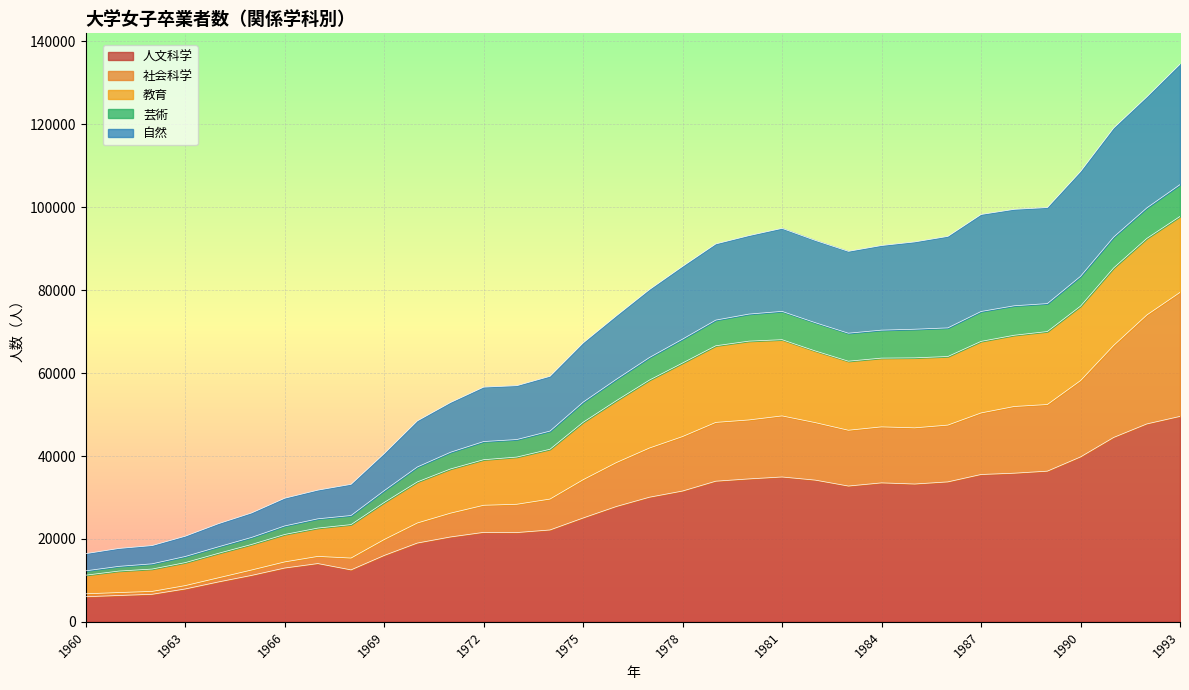

What is the lowest value of the 人文科学 series?

6058